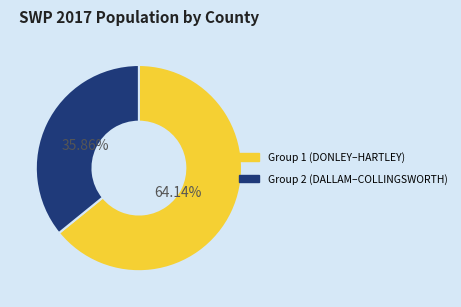

Does any single category account for the majority?

Yes